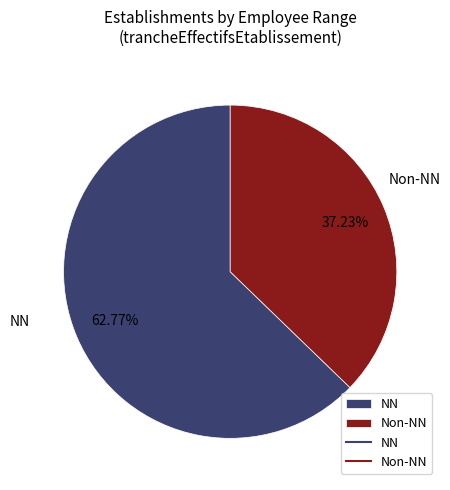

Does any single category account for the majority?

Yes